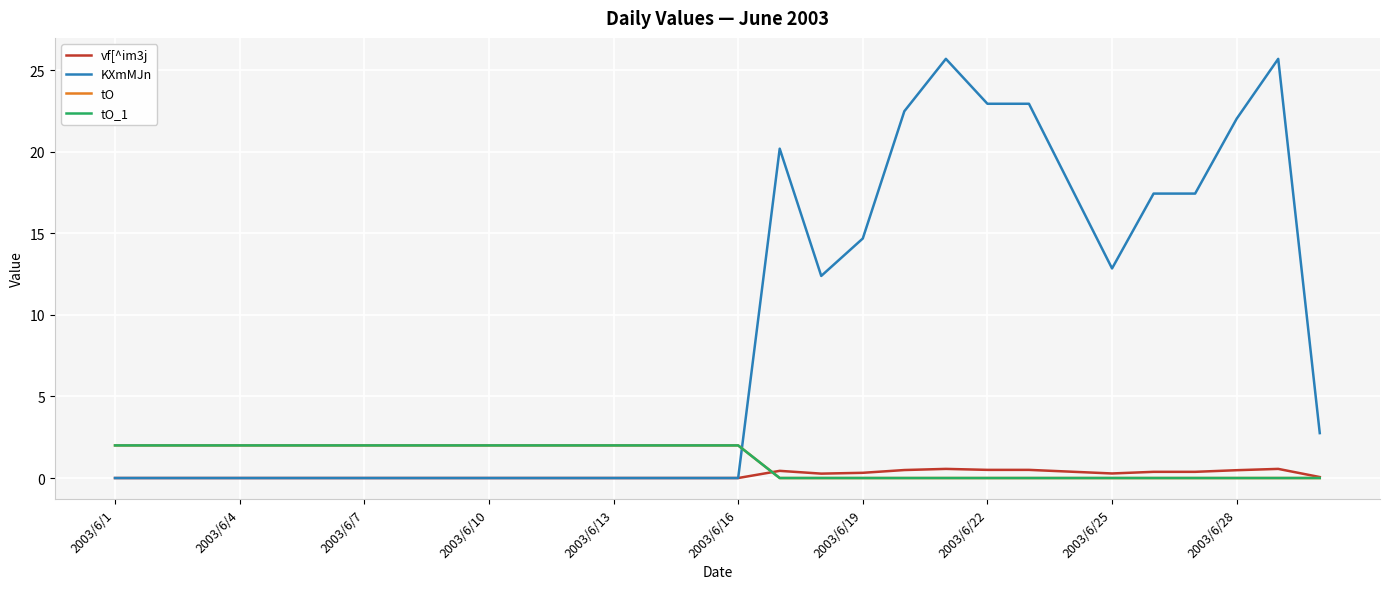

Does the chart have visible grid lines?

Yes